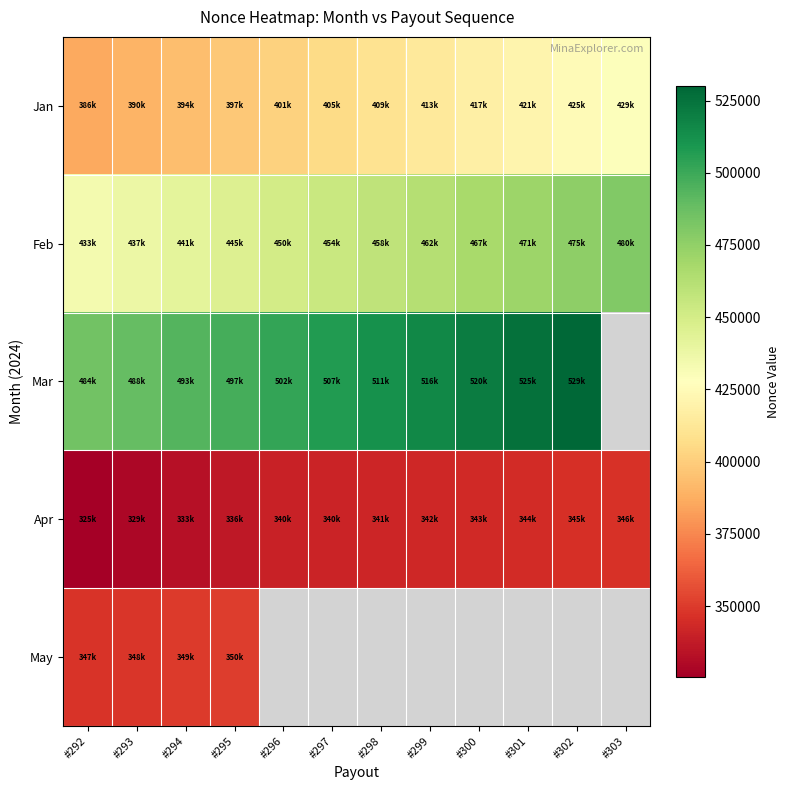

What is the total value across all series at #292?

1977581